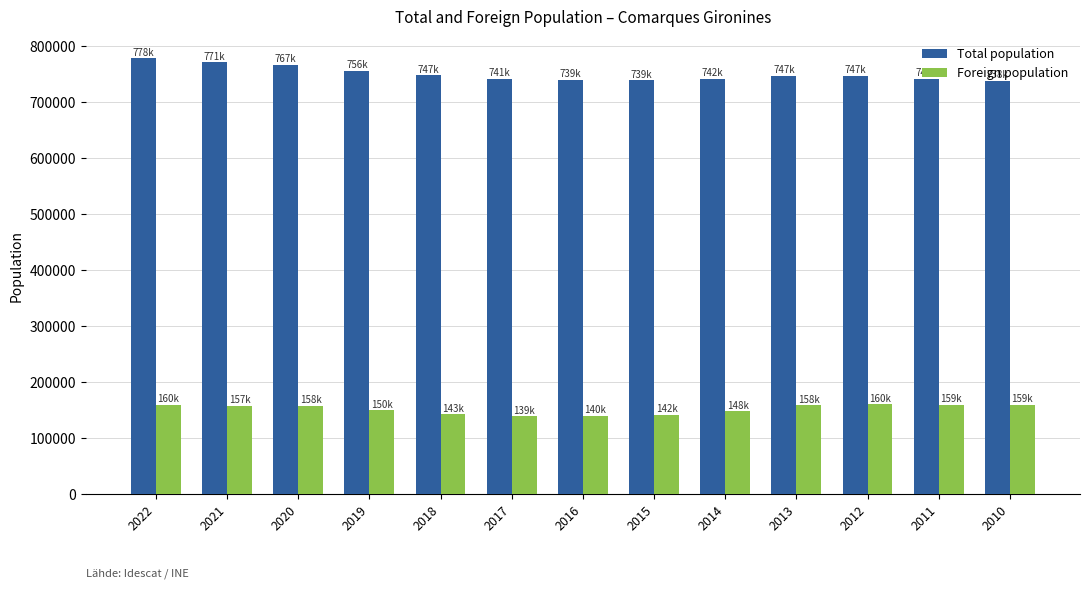

What is the difference between the maximum and minimum values in the Total population series?

39416